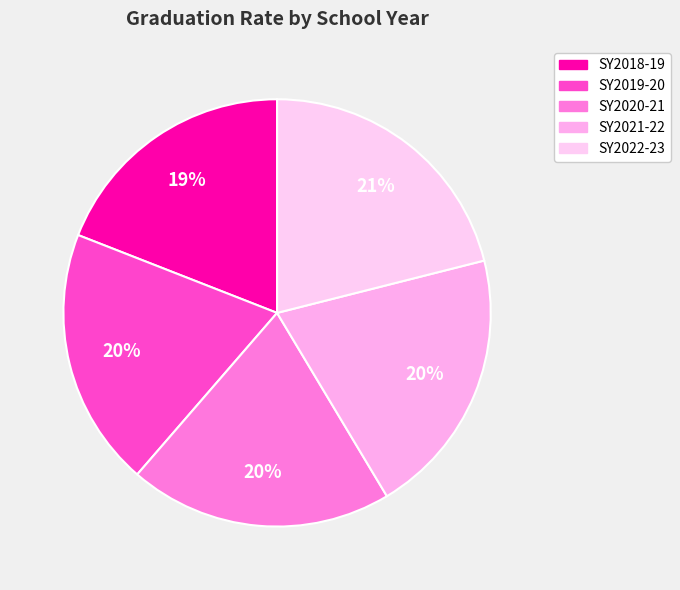

Approximately how many times larger is the value at SY2021-22 compared to SY2020-21?

1.0